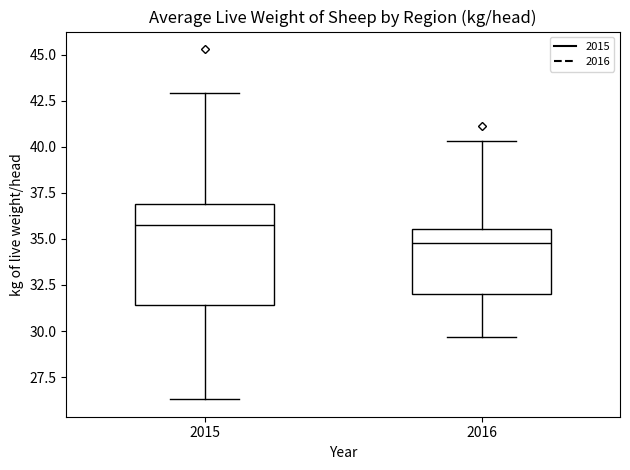

Which box's median line is the lowest?

2016